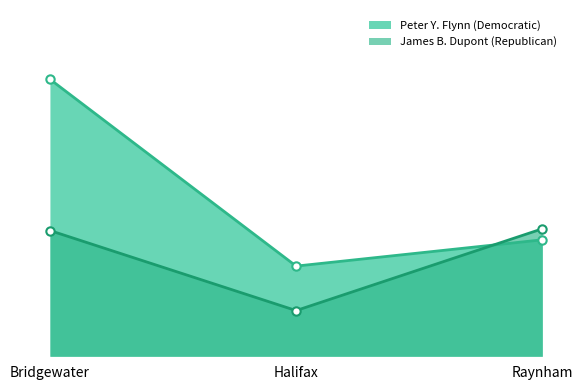

At which category does the chart reach its peak across all series?

Bridgewater